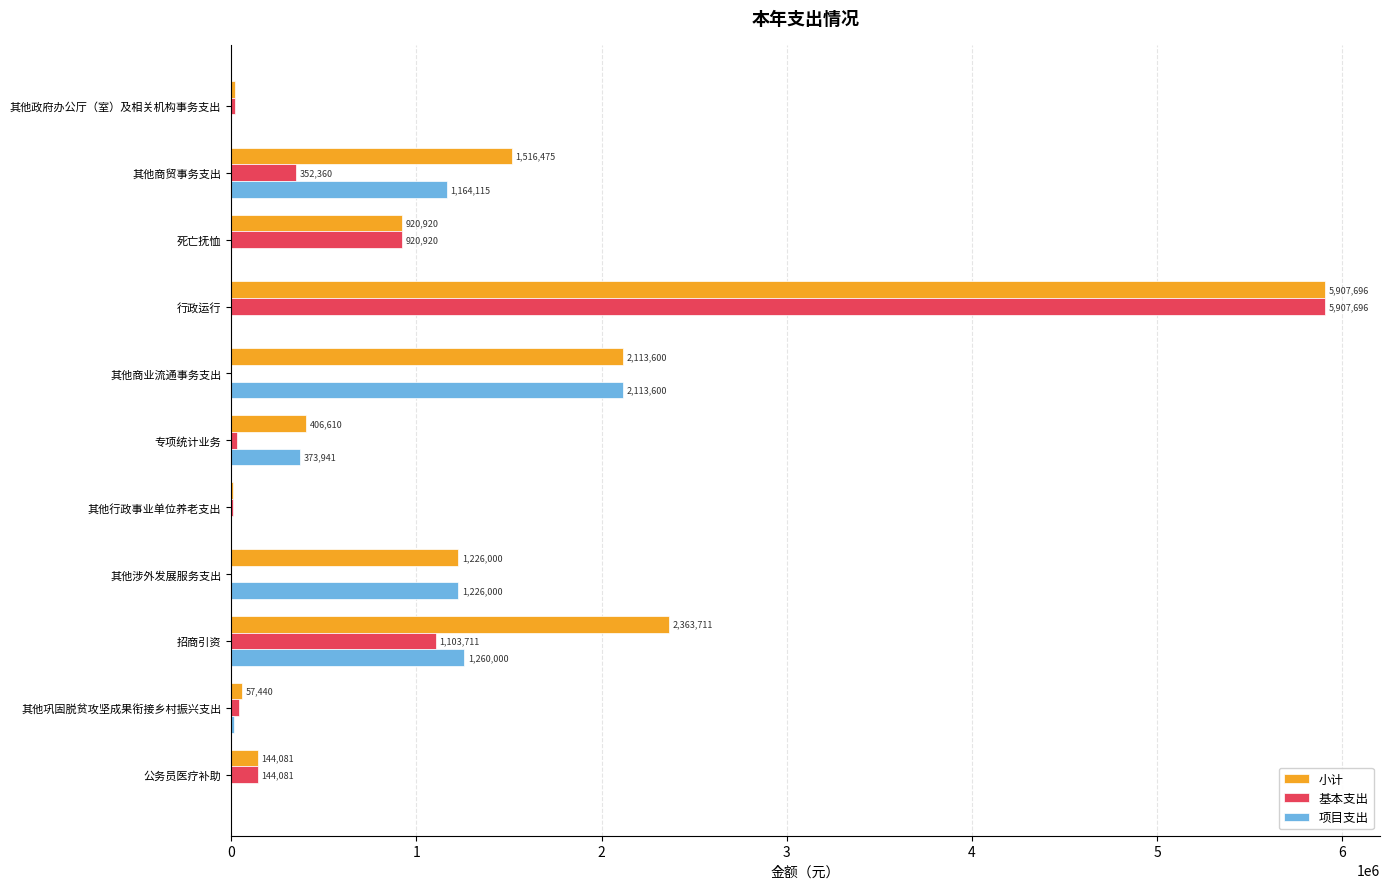

Which label corresponds to the largest value in the chart?

行政运行